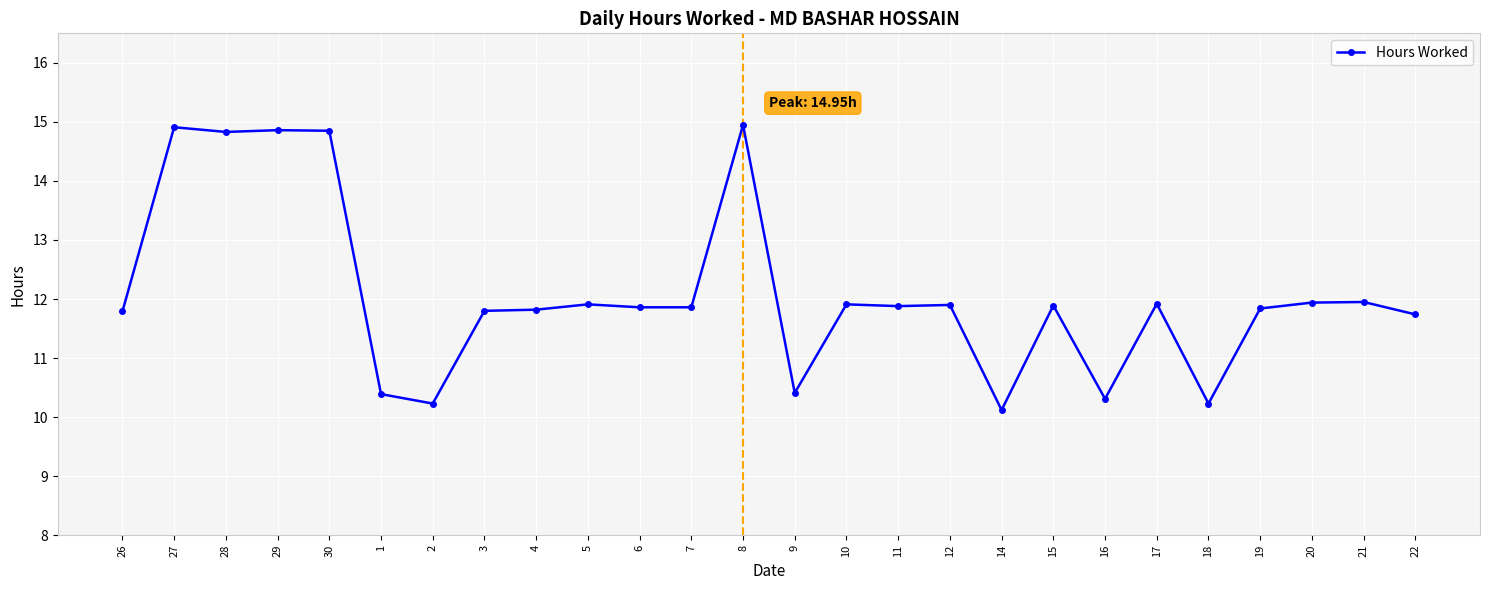

The chart shows a value of 11.8 at 3. True or false?

True